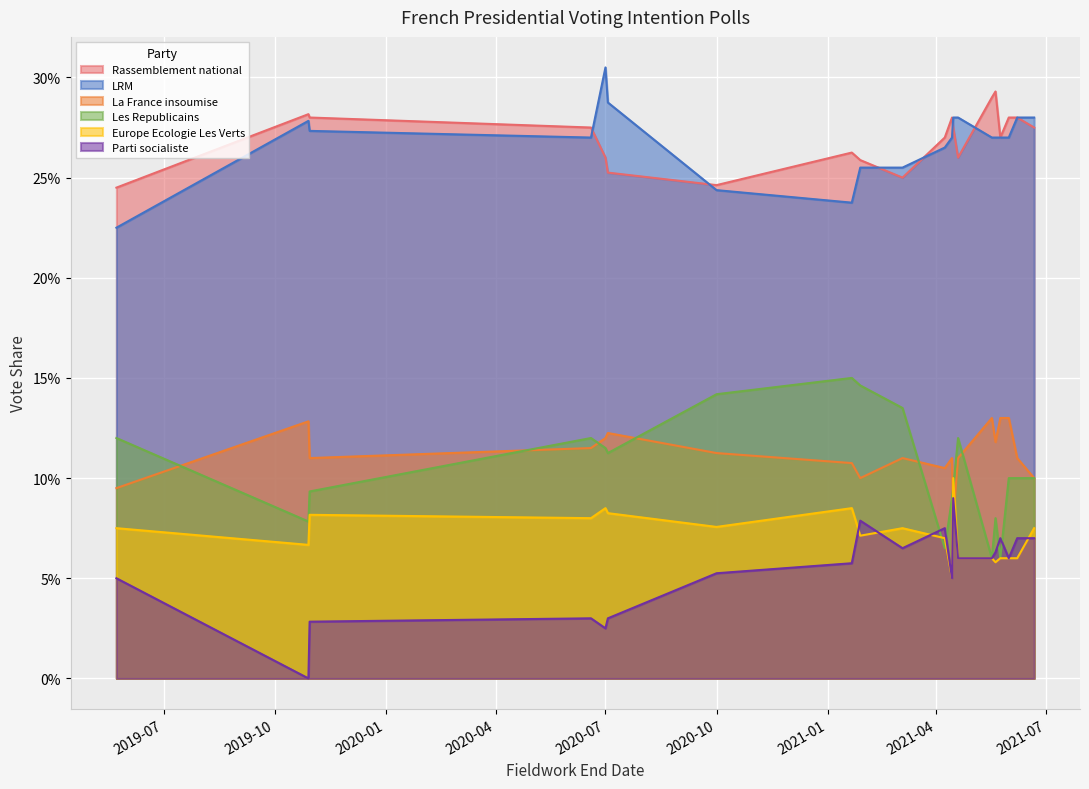

Which series has the widest spread of values?

Les Republicains